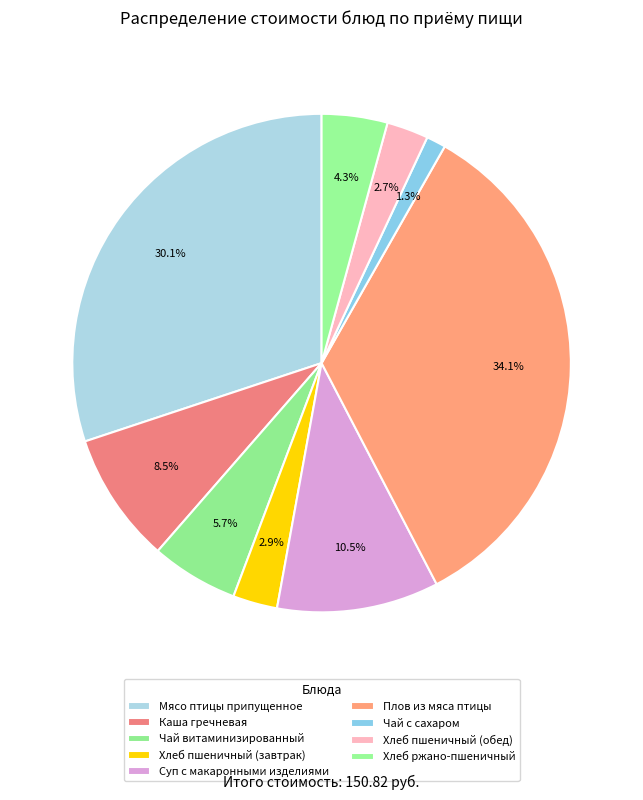

What portion of the pie excludes Хлеб пшеничный (обед)?

97.3%